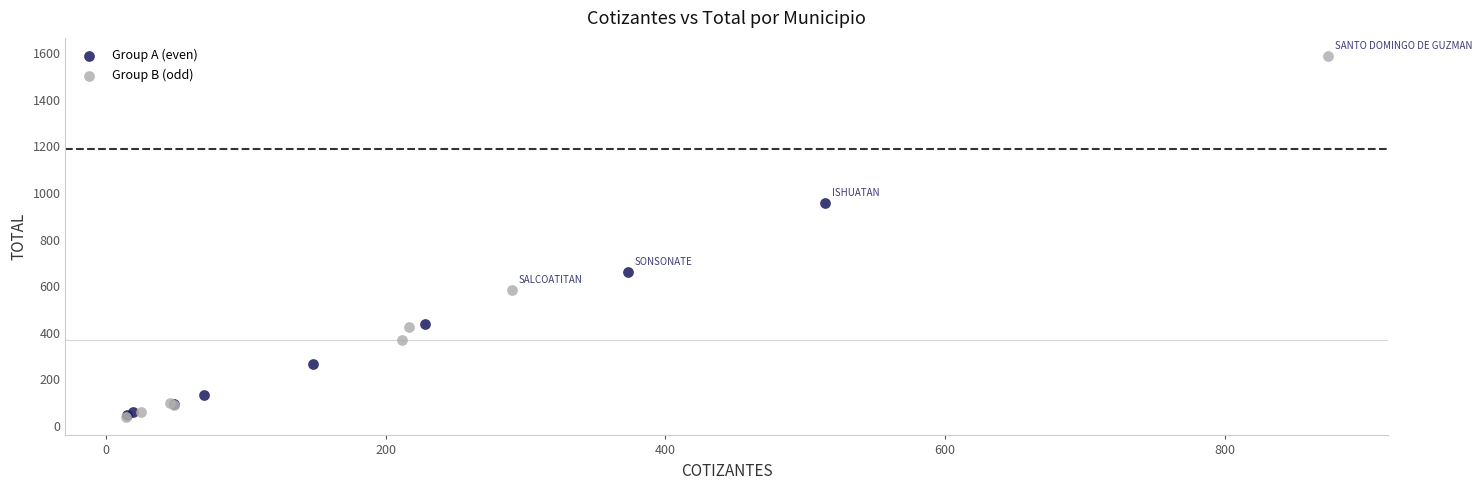

Which series reaches the maximum Y coordinate?

Group B (odd)